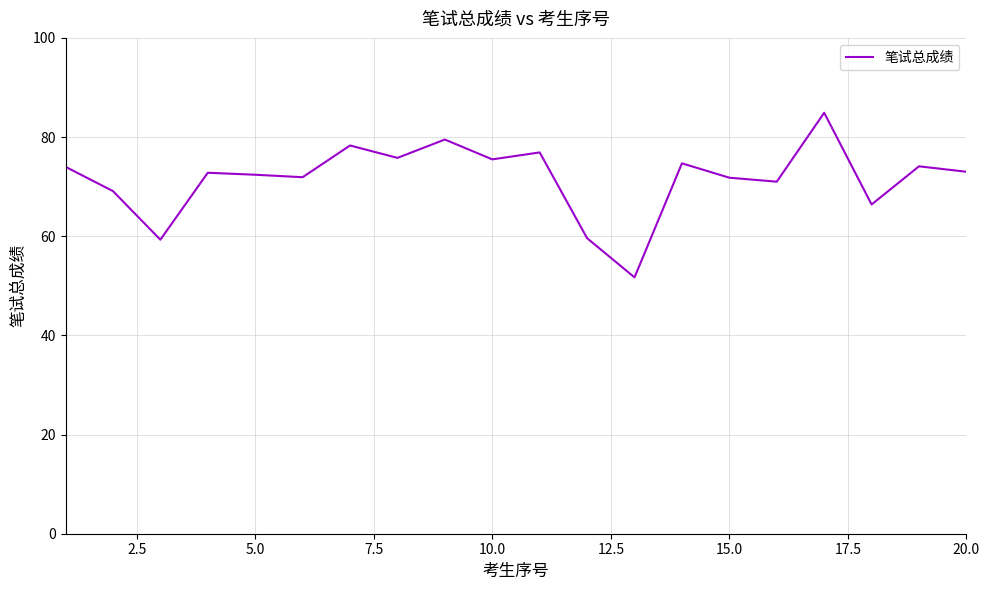

What is the difference between the maximum and minimum values?

33.2